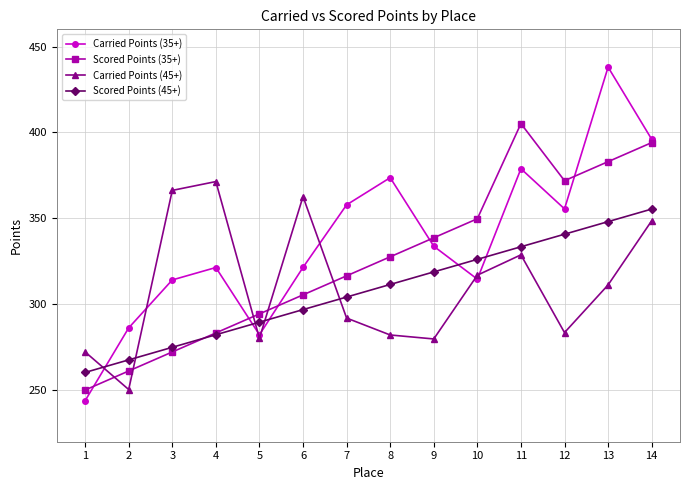

What is the difference between the maximum and minimum values in the Carried Points (35+) series?

194.1